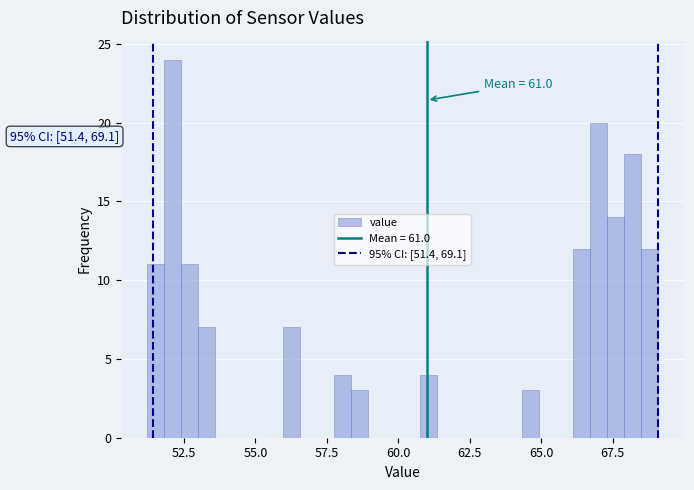

Read against the x-axis, roughly where is the centre of the tallest bar?

52.0